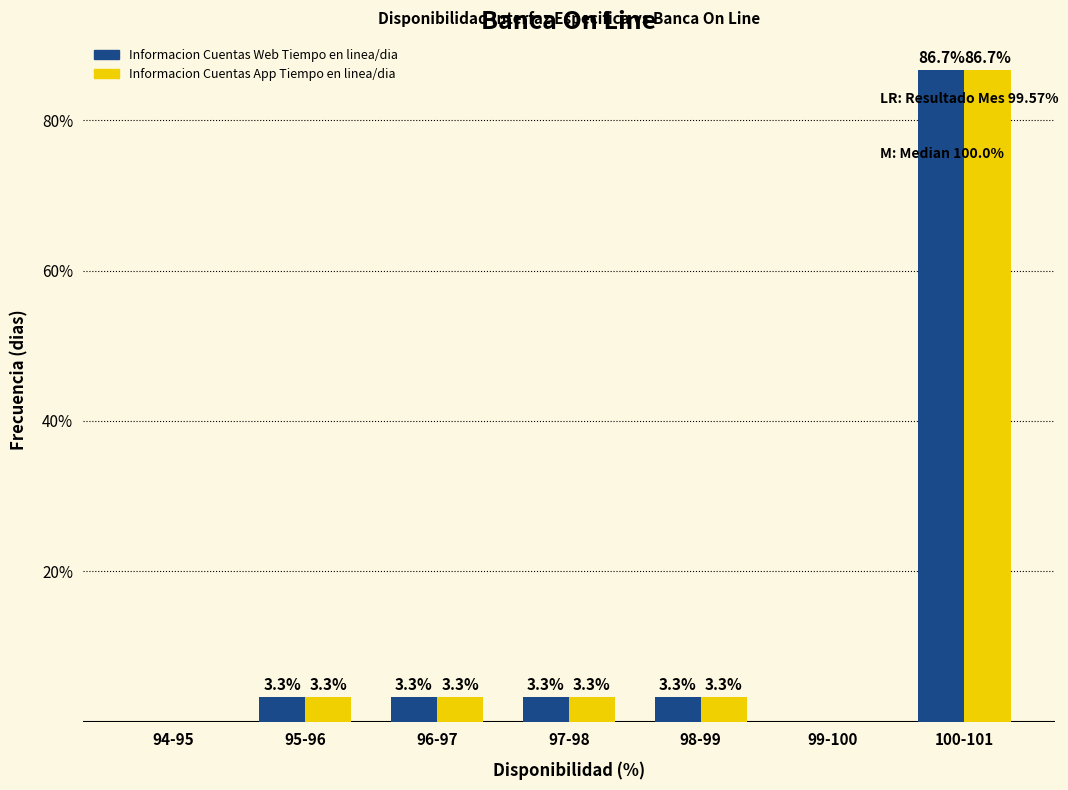

Reading left to right, what are all the values shown in this chart?

Informacion Cuentas Web Tiempo en linea/dia: 94-95=0.0	95-96=3.3	96-97=3.3	97-98=3.3	98-99=3.3	99-100=0.0	100-101=86.7
Informacion Cuentas App Tiempo en linea/dia: 94-95=0.0	95-96=3.3	96-97=3.3	97-98=3.3	98-99=3.3	99-100=0.0	100-101=86.7